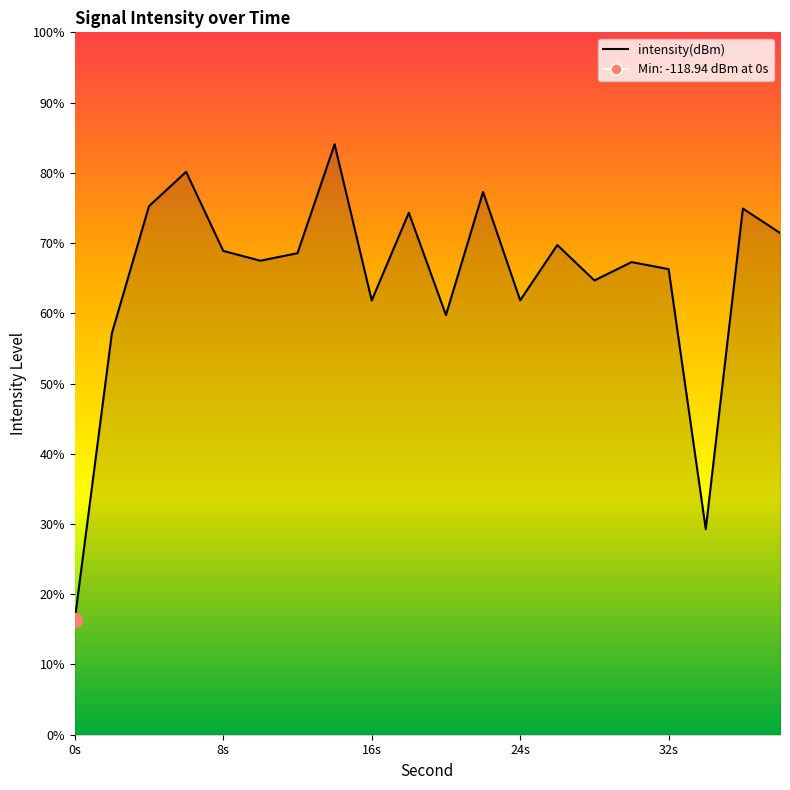

What position from the left is 16s?

3